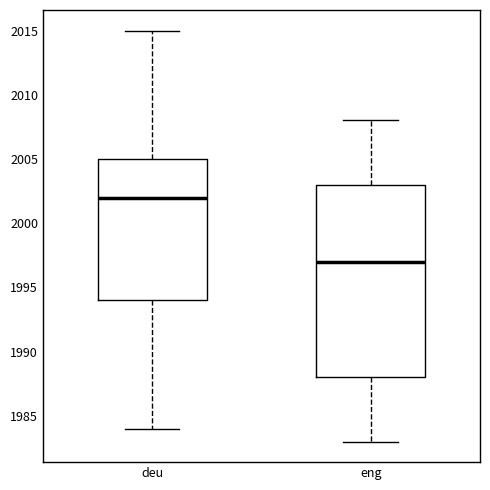

Reading left to right, transcribe this box plot: for each box, give where its median line is, the range the box spans, and where its two whiskers end, as read against the y-axis. The values are not printed on the chart, so give them approximately, as read against the axis.

deu: median 2002, box 1994 to 2005, whiskers 1984 to 2015
eng: median 1997, box 1988 to 2003, whiskers 1983 to 2008